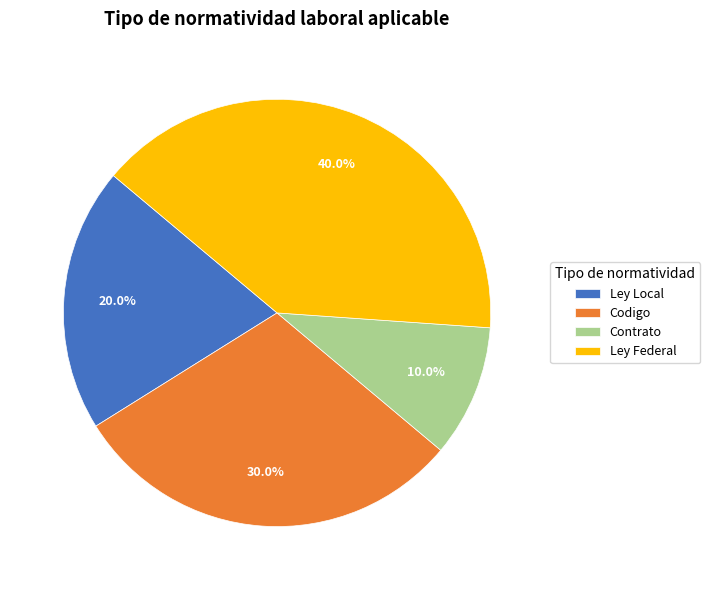

Is it true that Ley Local is 20% of the pie?

True